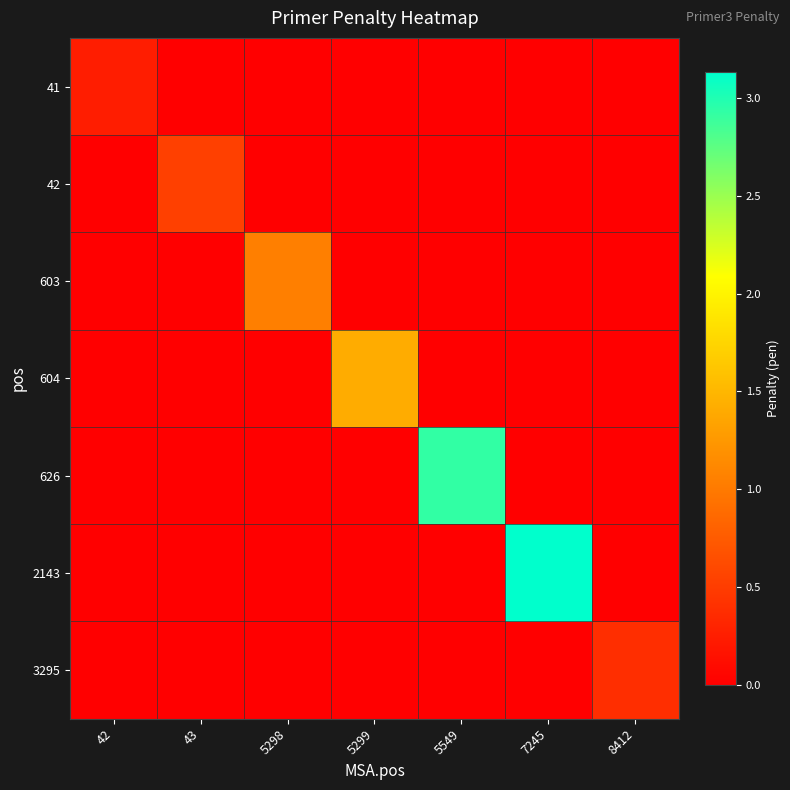

Reading right to left, list all the values displayed in this chart.

41: 8412=0.0	7245=0.0	5549=0.0	5299=0.0	5298=0.0	43=0.0	42=0.2
42: 8412=0.0	7245=0.0	5549=0.0	5299=0.0	5298=0.0	43=0.5	42=0.0
603: 8412=0.0	7245=0.0	5549=0.0	5299=0.0	5298=1.0	43=0.0	42=0.0
604: 8412=0.0	7245=0.0	5549=0.0	5299=1.4	5298=0.0	43=0.0	42=0.0
626: 8412=0.0	7245=0.0	5549=2.9	5299=0.0	5298=0.0	43=0.0	42=0.0
2143: 8412=0.0	7245=3.1	5549=0.0	5299=0.0	5298=0.0	43=0.0	42=0.0
3295: 8412=0.4	7245=0.0	5549=0.0	5299=0.0	5298=0.0	43=0.0	42=0.0